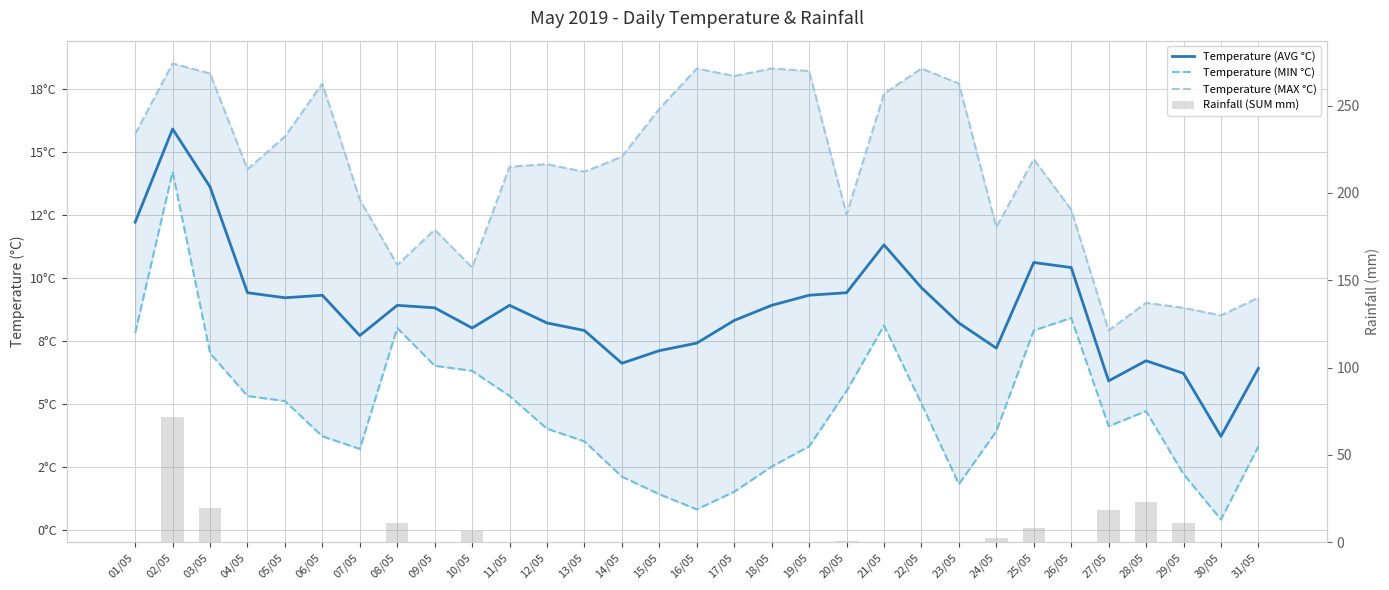

What is the value of the Temperature (MIN °C) bar at the 4th from the left?

5.3